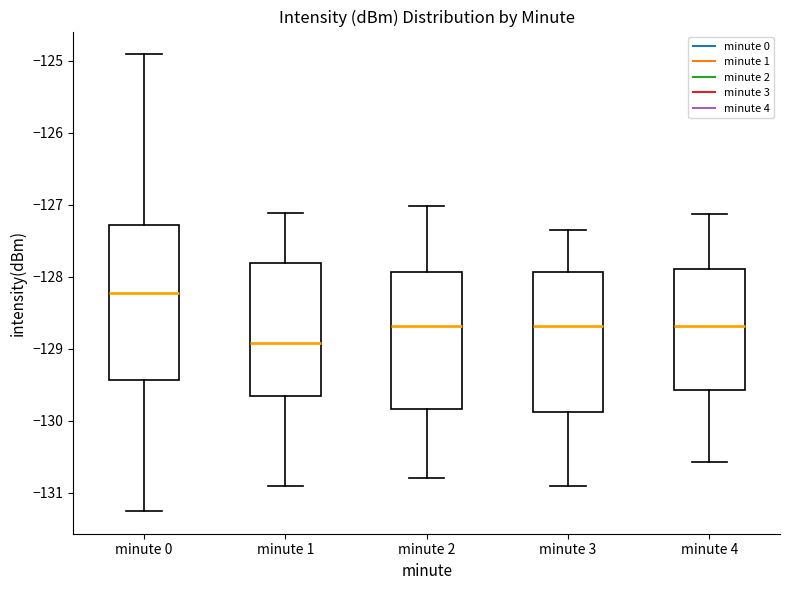

Which box is the tallest, from its lower edge to its upper edge?

minute 0